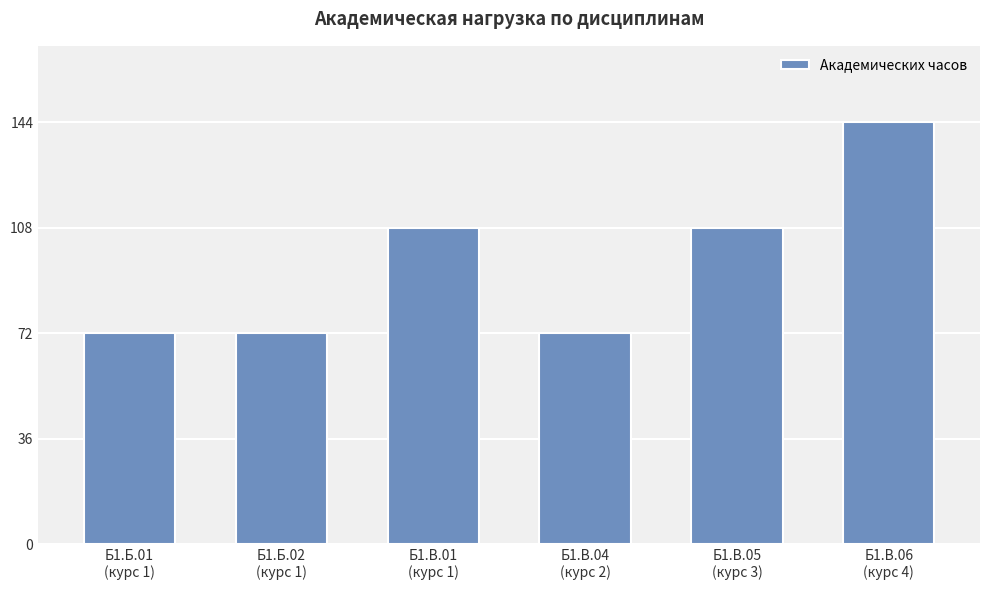

What is the sum of the values at Б1.В.01
(курс 1) and Б1.В.06
(курс 4)?

252